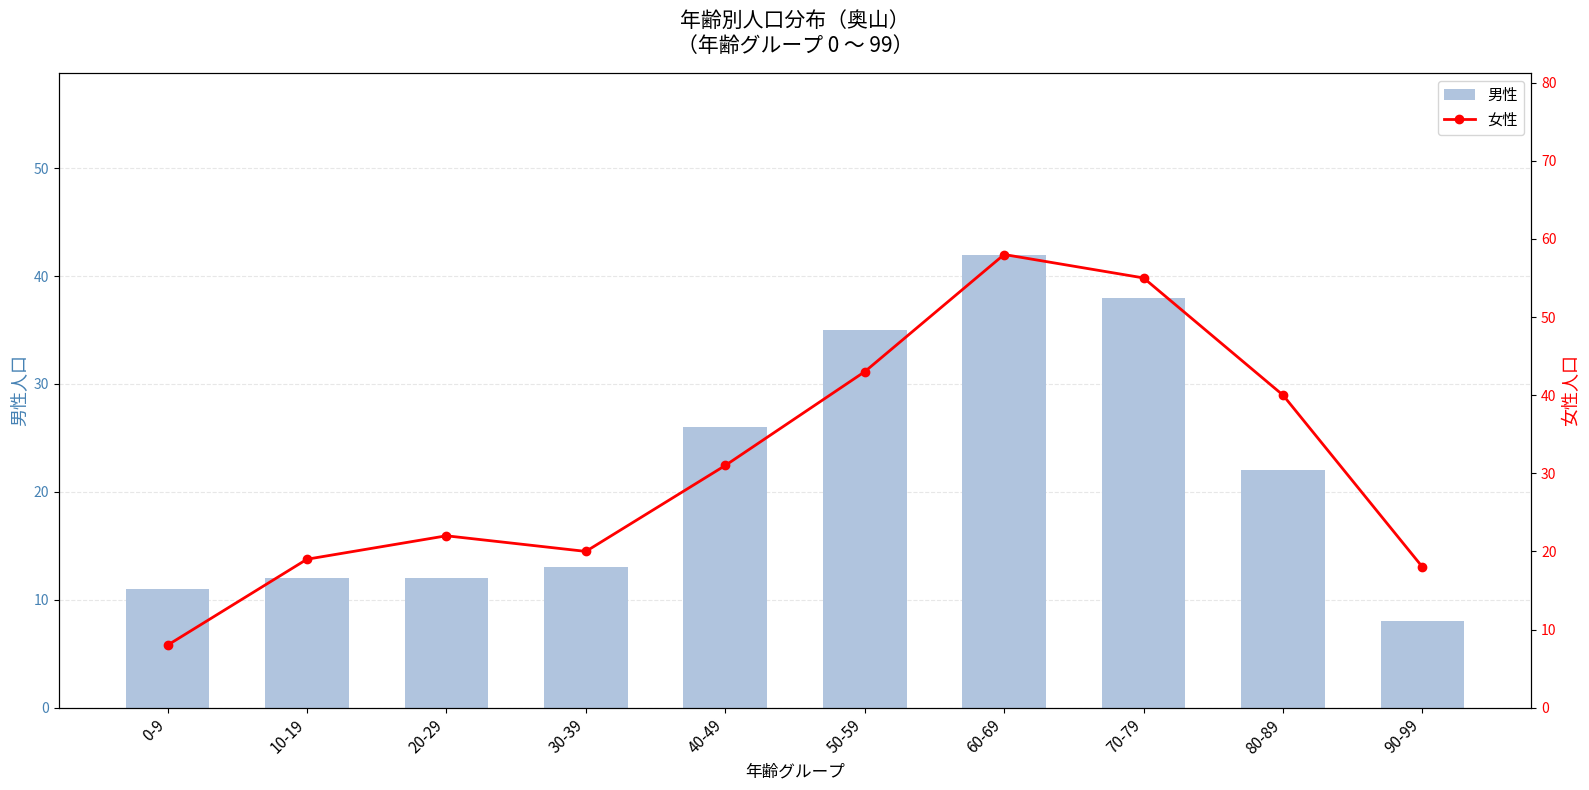

Is the value of 男性 at 10-19 greater than the value of 女性 at 80-89?

No